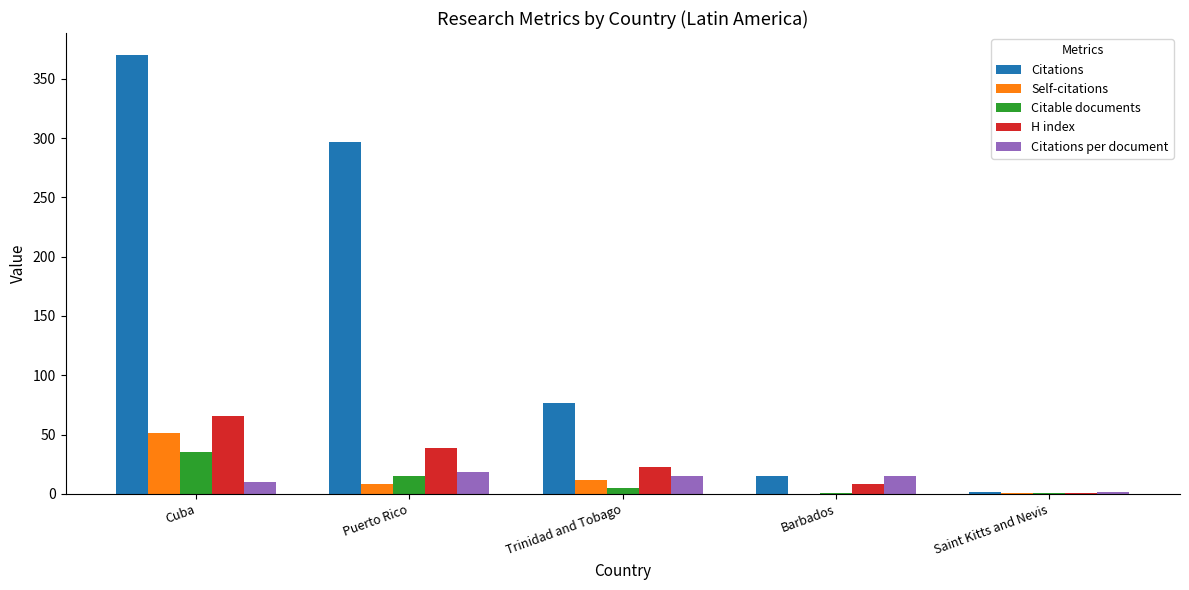

What is the maximum value shown in the chart?

370.0